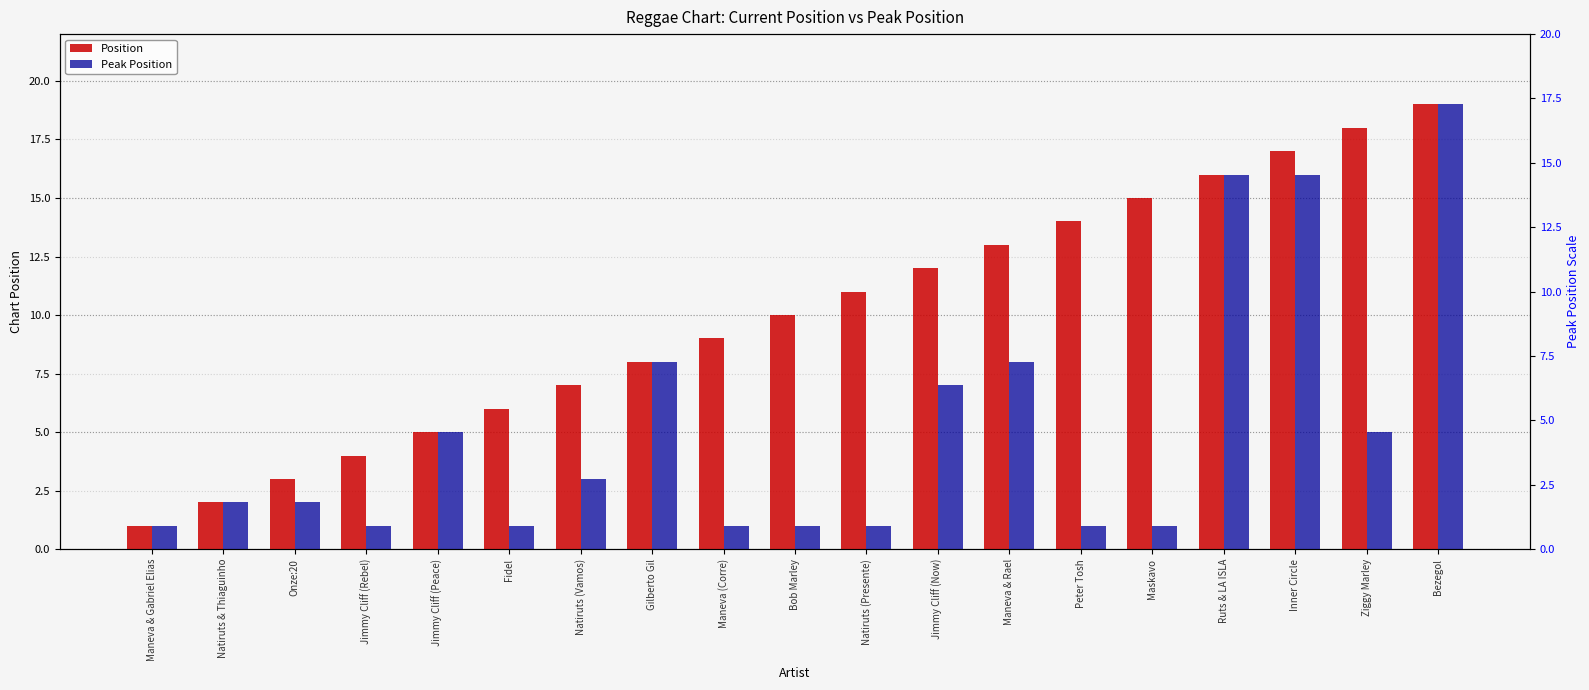

What is the spread (max minus min) of values at Peter Tosh?

13